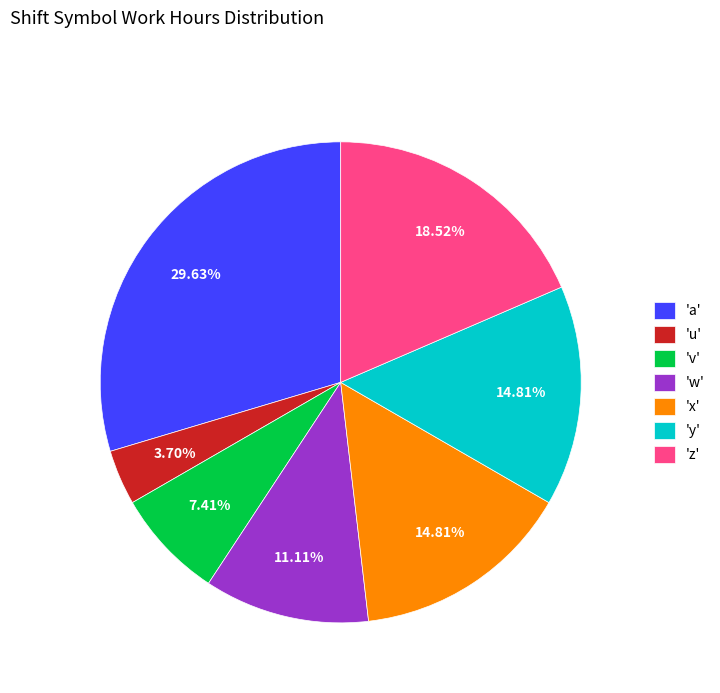

Between 'z' and 'v', which is larger?

'z'